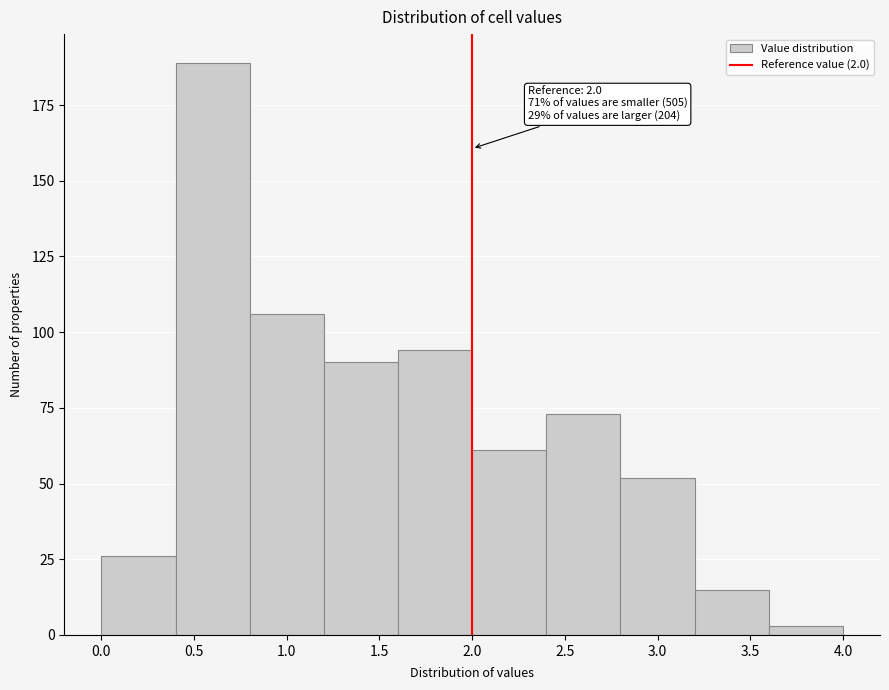

Which range on the x-axis has the tallest bar?

0.4 to 0.8